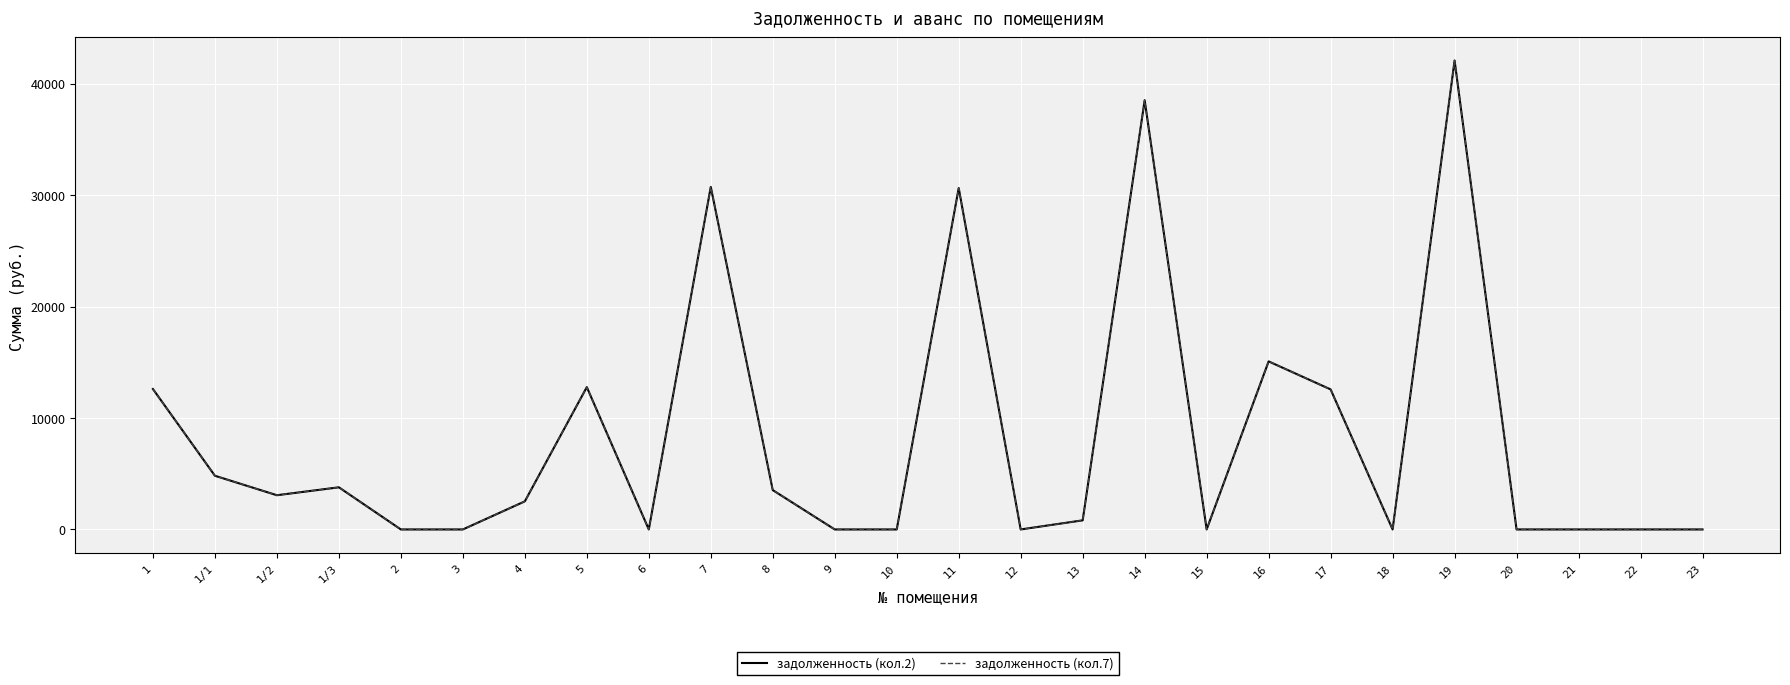

Which label corresponds to the largest value in the chart?

19